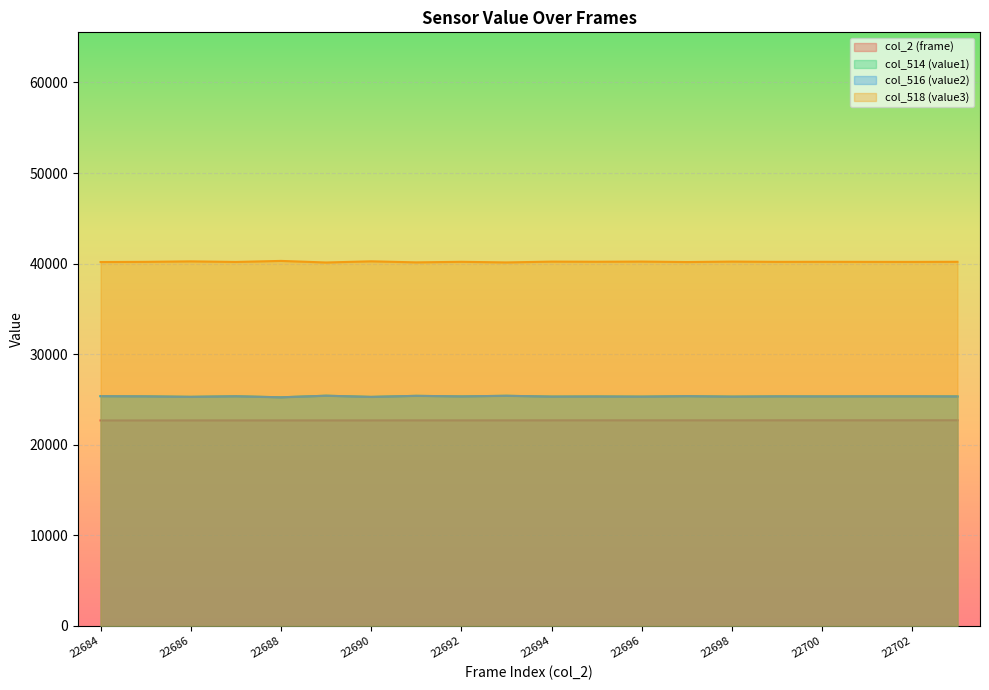

Is the value of col_514 (value1) at 22684 greater than the value of col_516 (value2) at 22693?

Yes